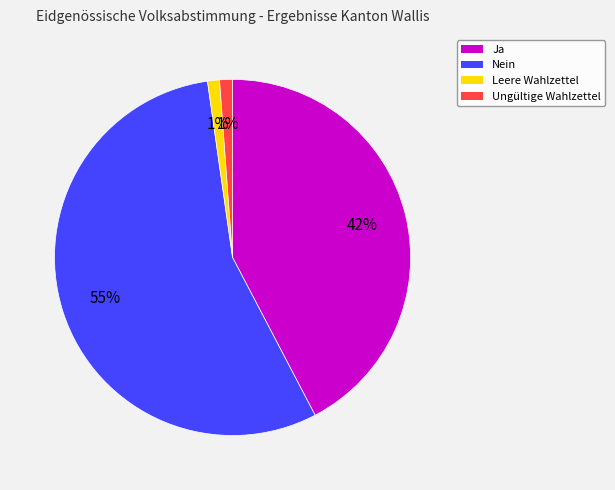

What is the largest slice in the pie chart?

Nein